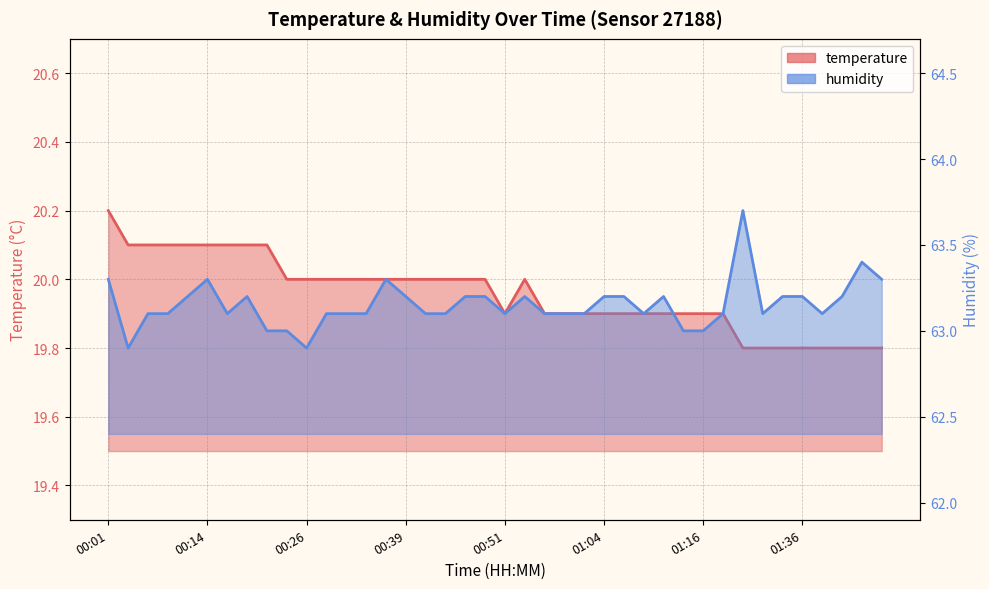

What are all the series names shown in the legend?

temperature, humidity